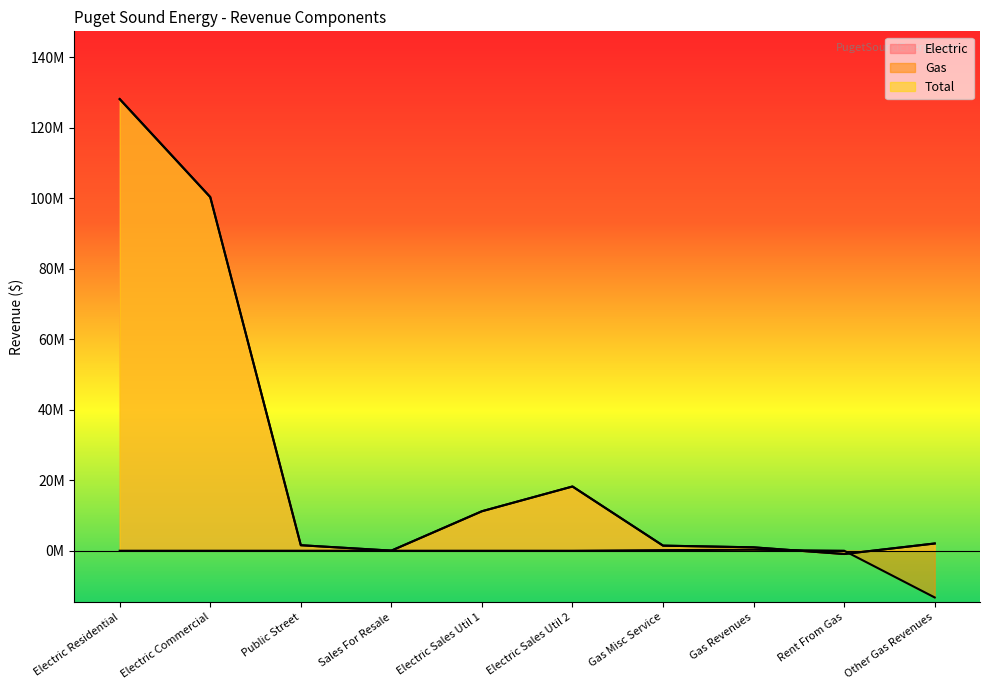

At Electric Sales Util 1, list the series in order from smallest to largest.

Gas, Electric, Total